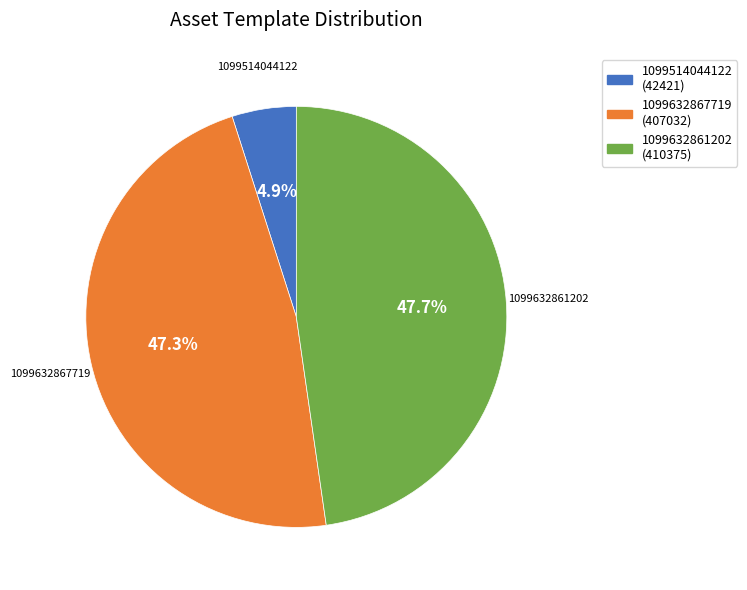

Which slice is the smallest?

1099514044122